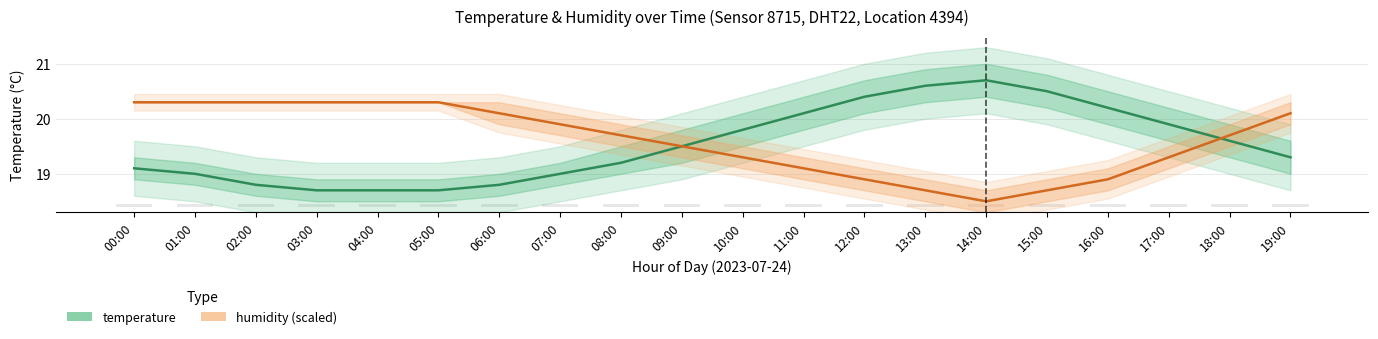

Reading left to right, extract all data points from this chart.

temperature: 00:00=19.1	01:00=19.0	02:00=18.8	03:00=18.7	04:00=18.7	05:00=18.7	06:00=18.8	07:00=19.0	08:00=19.2	09:00=19.5	10:00=19.8	11:00=20.1	12:00=20.4	13:00=20.6	14:00=20.7	15:00=20.5	16:00=20.2	17:00=19.9	18:00=19.6	19:00=19.3
humidity (scaled): 00:00=20.3	01:00=20.3	02:00=20.3	03:00=20.3	04:00=20.3	05:00=20.3	06:00=20.1	07:00=19.9	08:00=19.7	09:00=19.5	10:00=19.3	11:00=19.1	12:00=18.9	13:00=18.7	14:00=18.5	15:00=18.7	16:00=18.9	17:00=19.3	18:00=19.7	19:00=20.1